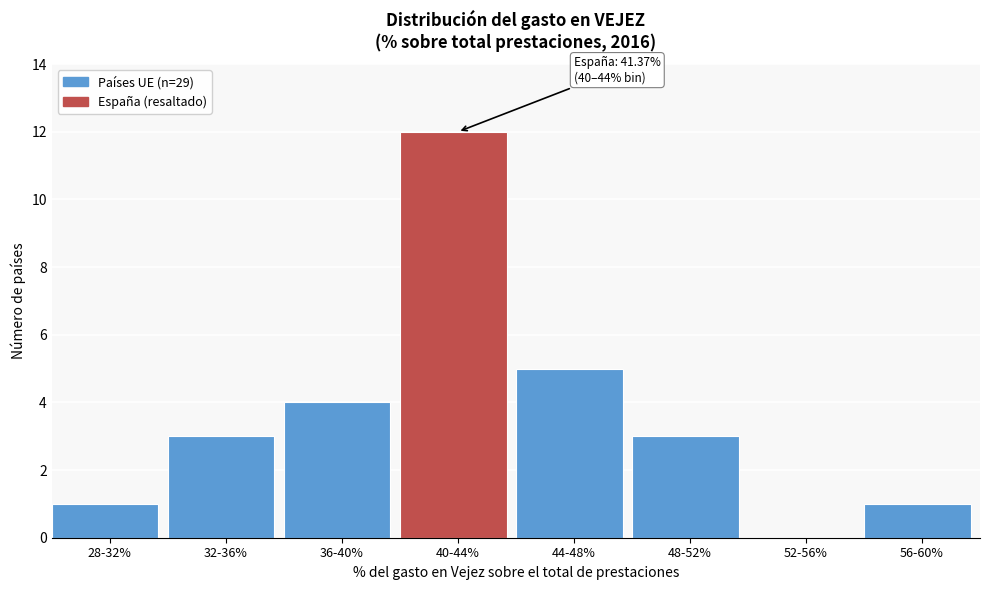

Reading left to right, transcribe all the data shown in this chart.

28-32%=1	32-36%=3	36-40%=4	40-44%=12	44-48%=5	48-52%=3	52-56%=0	56-60%=1